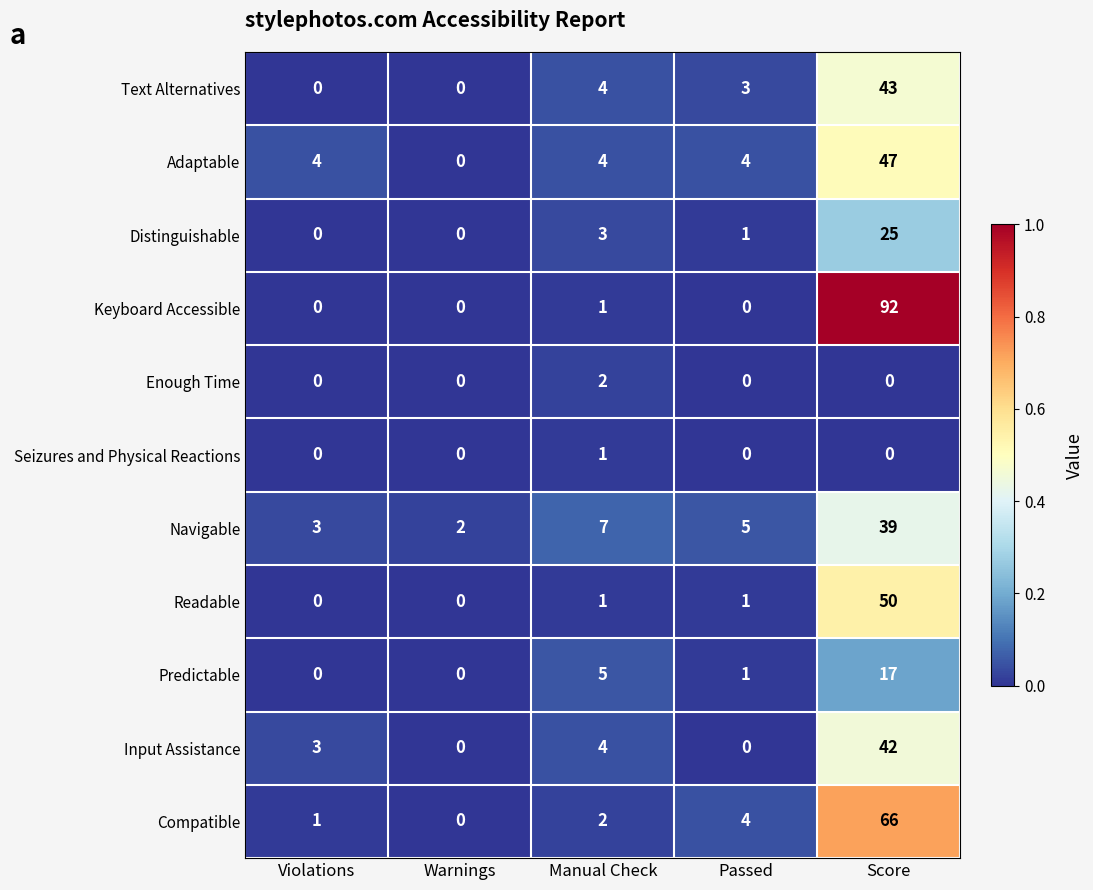

True or false: Adaptable has a value of 6 at Violations.

False